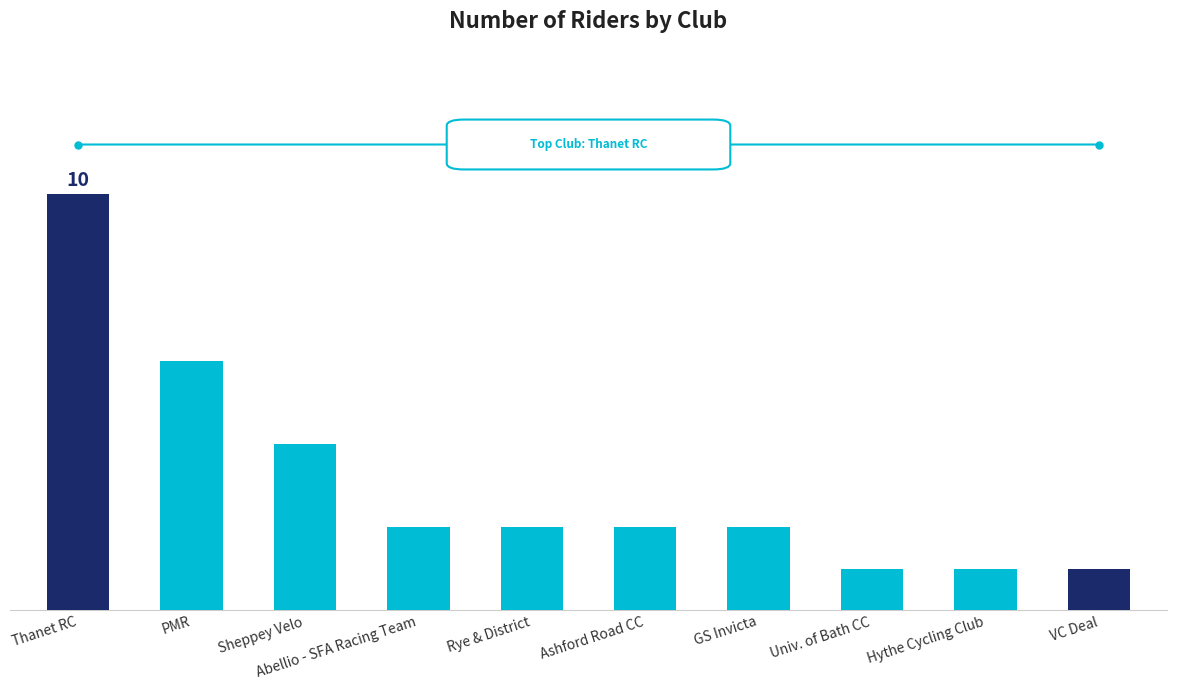

What position from the left is Univ. of Bath CC?

8